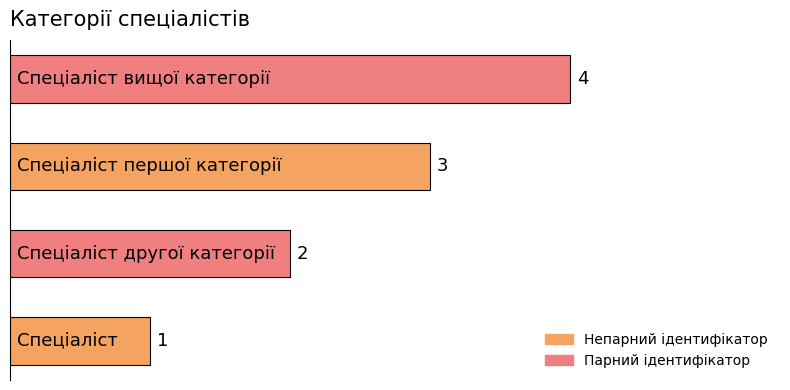

What is the difference between the maximum and minimum values?

3